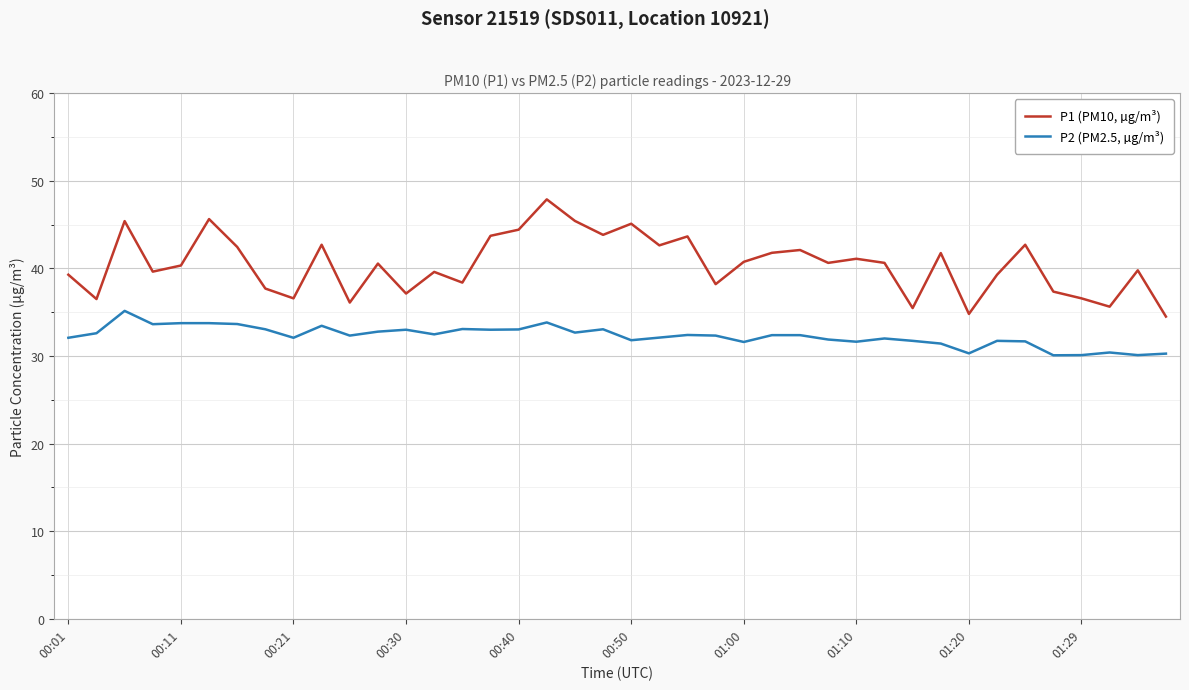

Rank the series by their average value, from highest to lowest.

P1 (PM10, µg/m³), P2 (PM2.5, µg/m³)